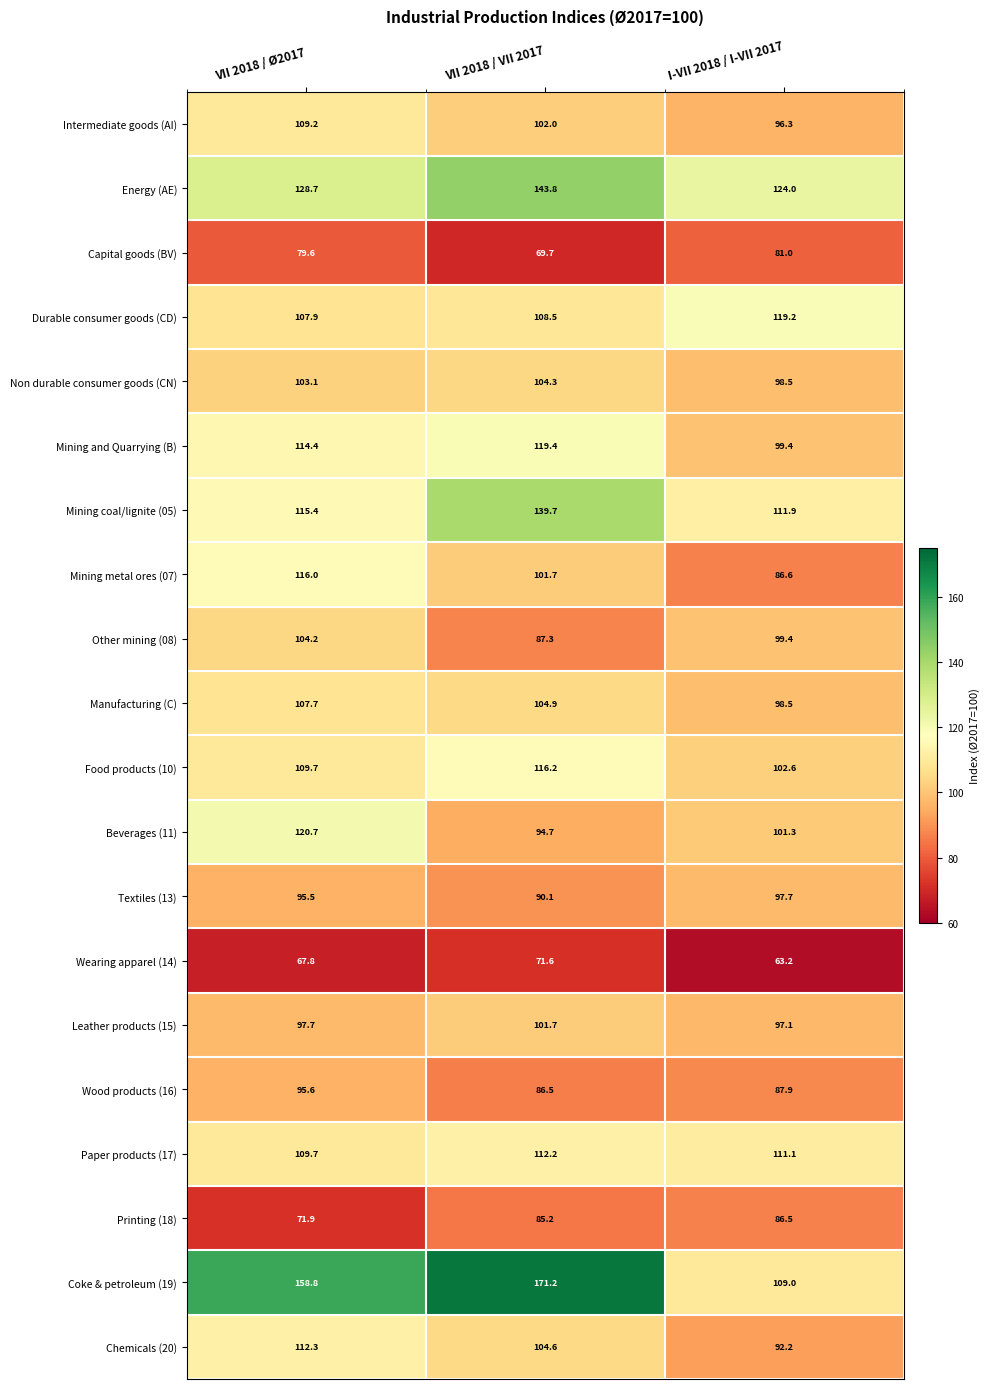

What is the minimum value for Mining coal/lignite (05)?

111.9